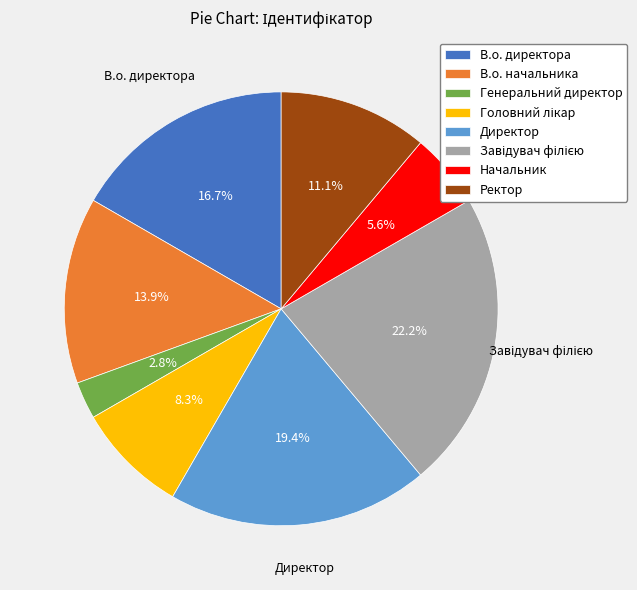

Which has a higher value, В.о. директора or Директор?

Директор